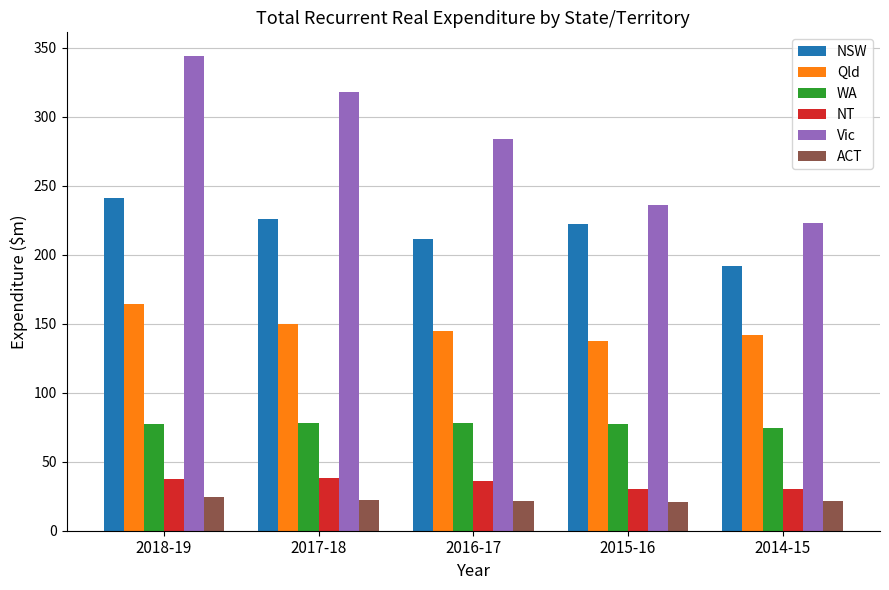

List the series in order of their peak value, highest first.

Vic, NSW, Qld, WA, NT, ACT